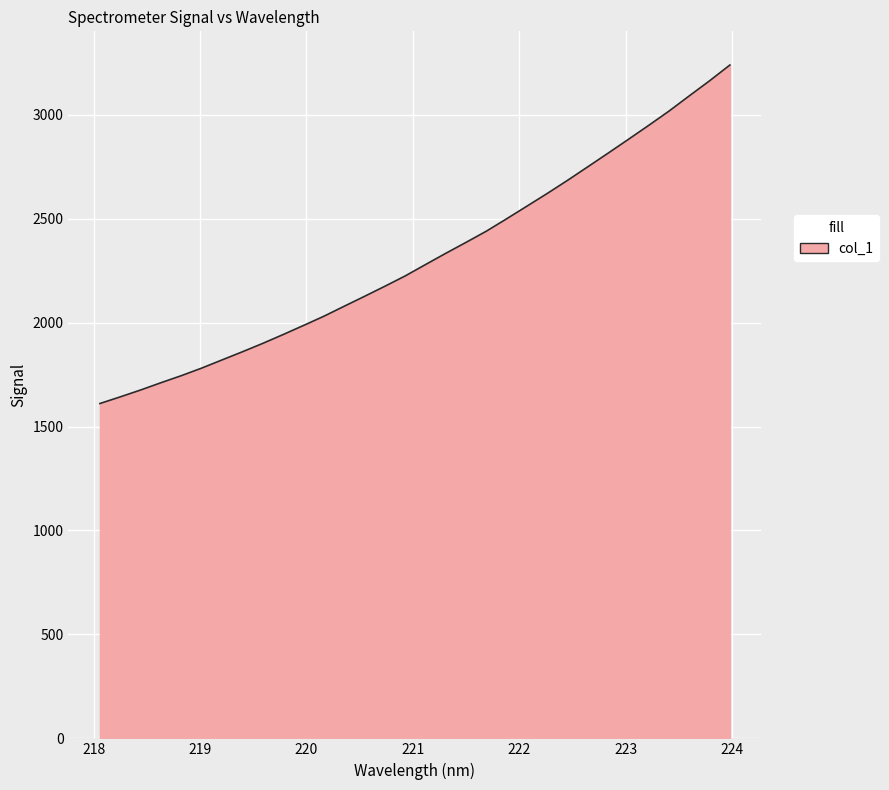

What is the difference between the maximum and minimum values?

1628.5